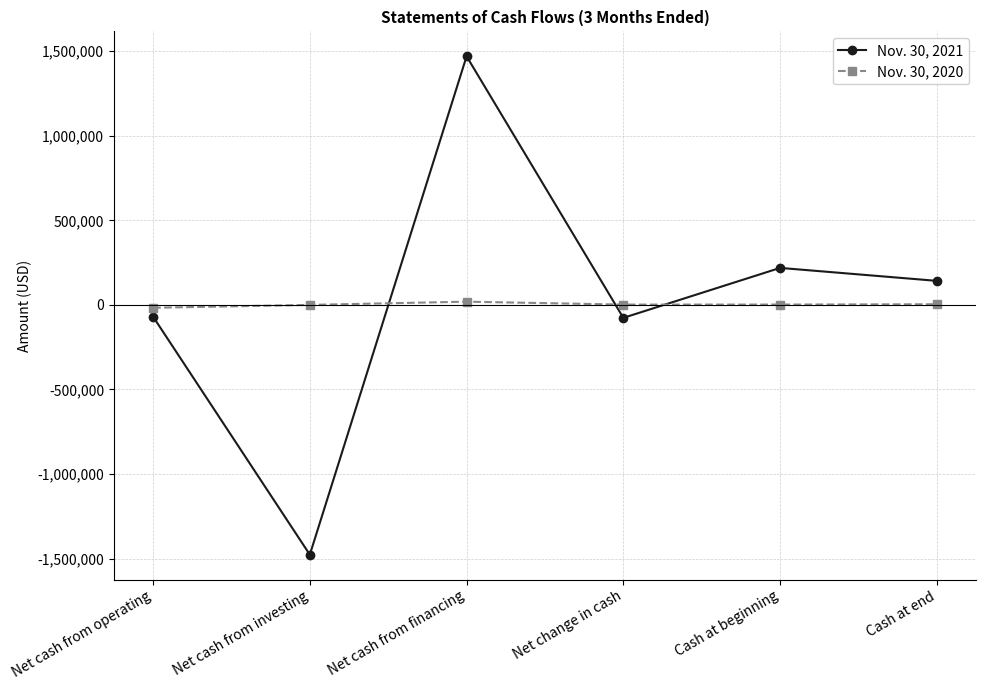

Is the value of Nov. 30, 2020 at Net cash from financing greater than the value of Nov. 30, 2021 at Net change in cash?

Yes